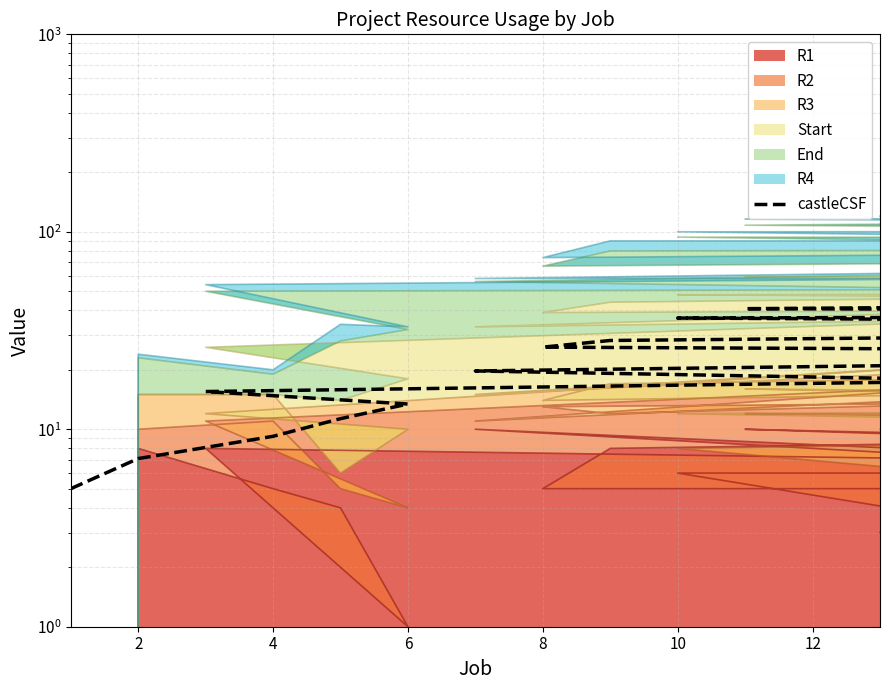

What is the minimum value shown in the chart?

5.0